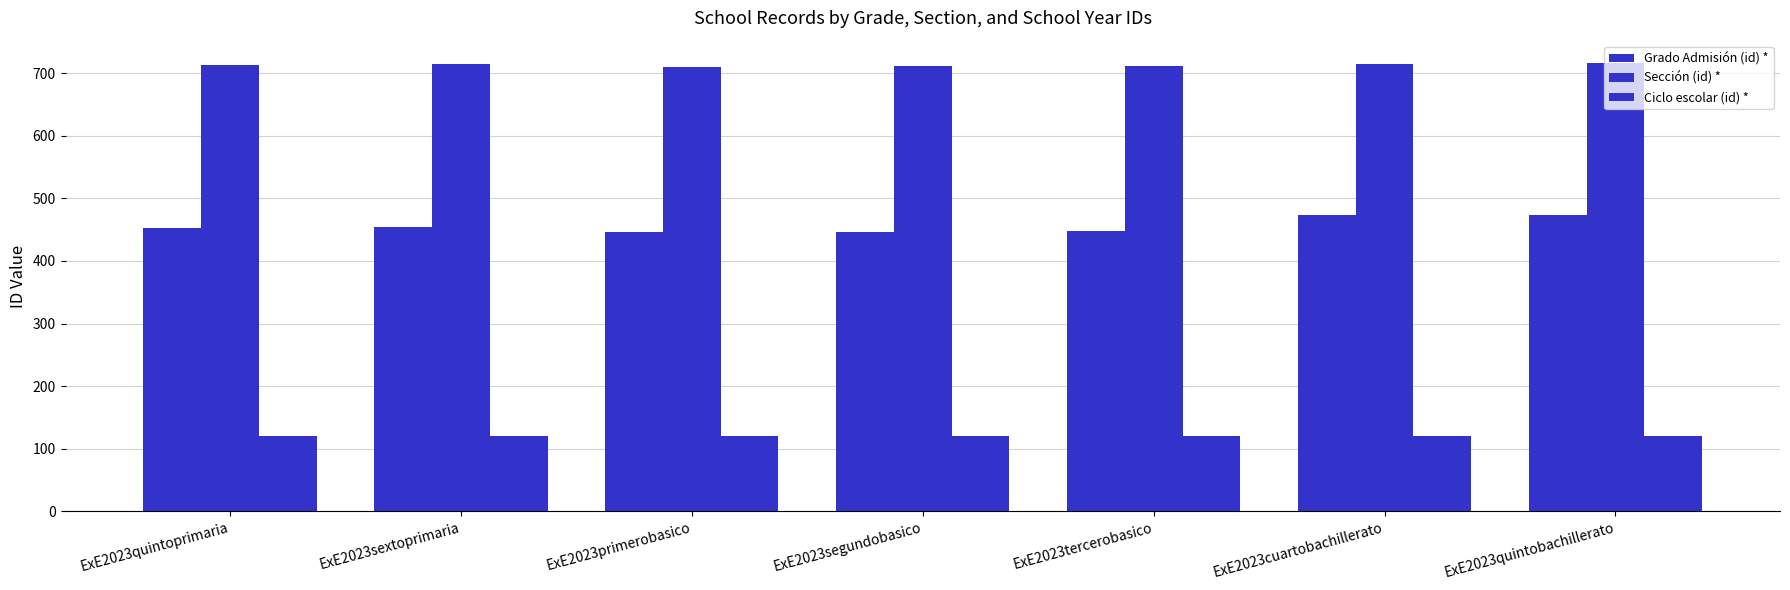

How many distinct data groups are displayed?

3